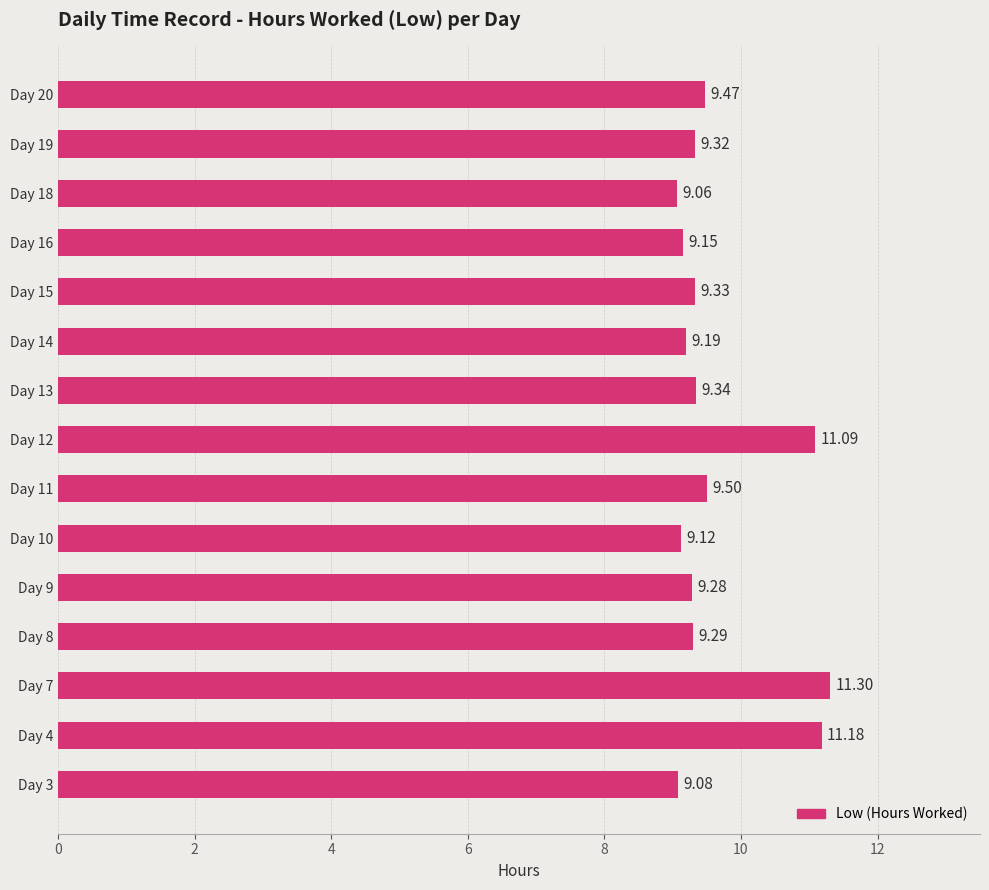

What is the average value?

9.6